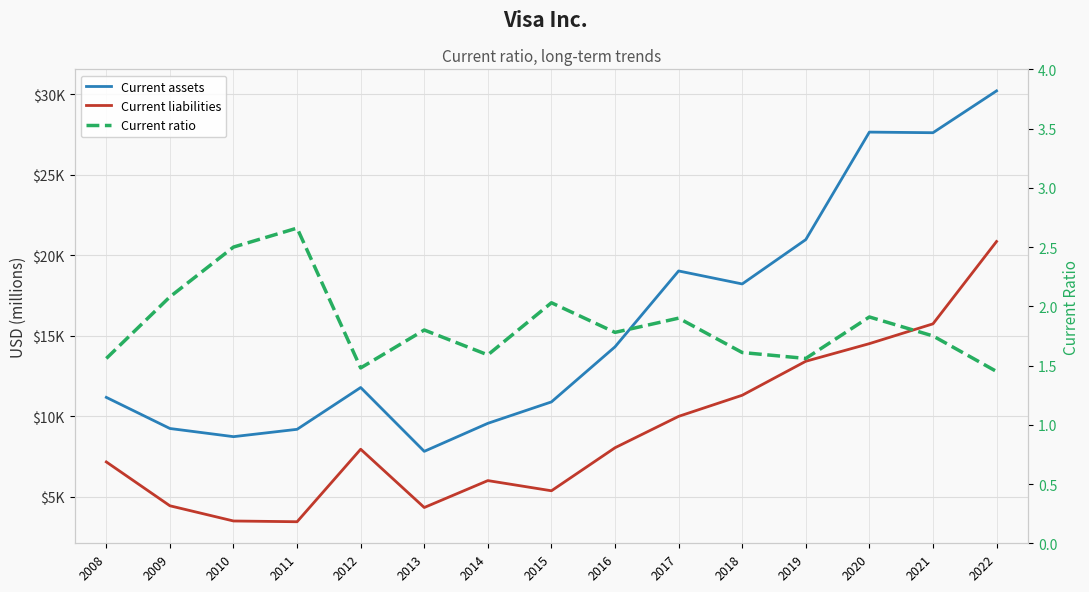

What is the total value across all series at 2021?

43347.8